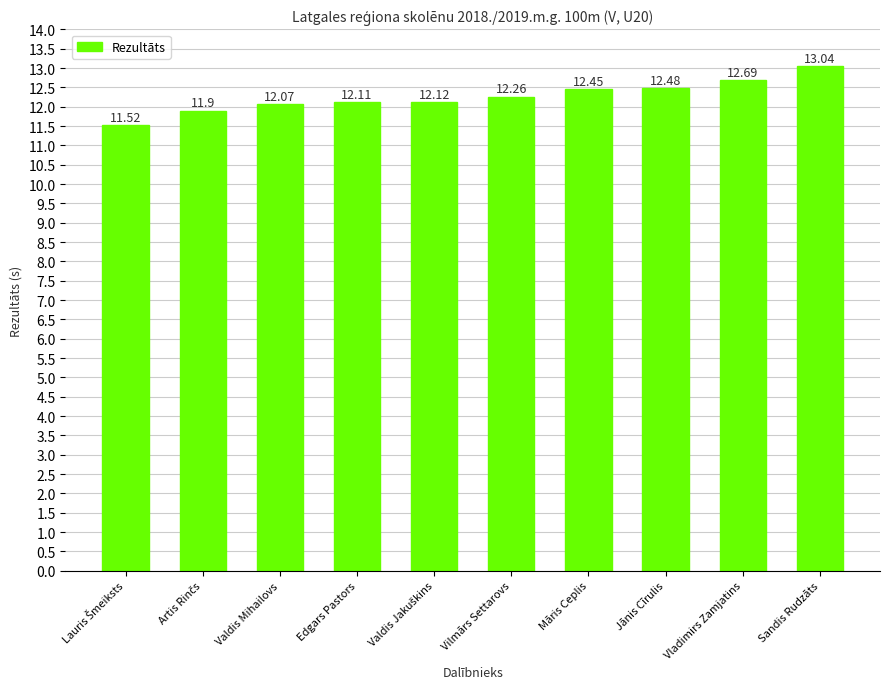

Does the chart contain any negative values?

No